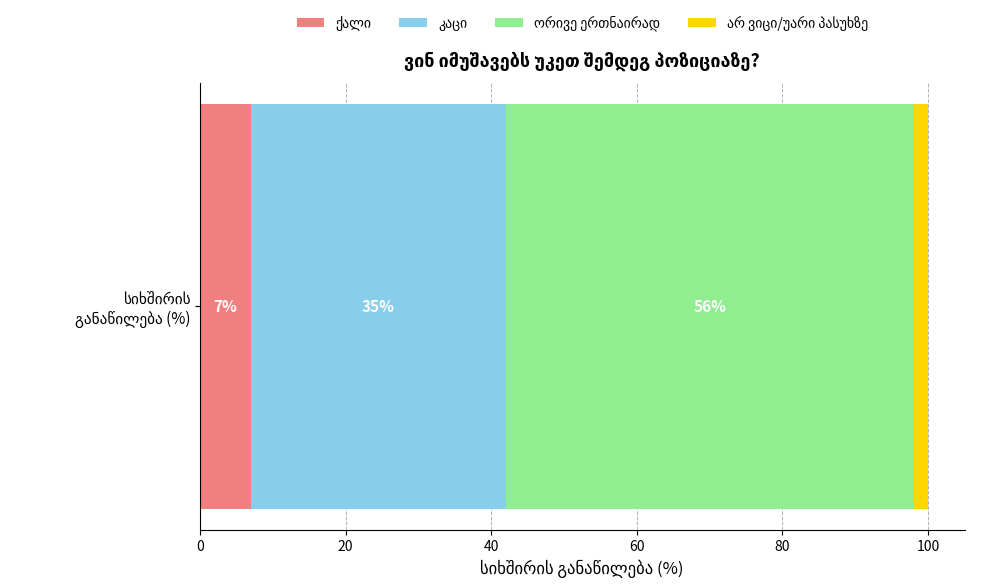

Reading right to left, what are all the values shown in this chart?

არ ვიცი/უარი პასუხზე=2	ორივე ერთნაირად=56	კაცი=35	ქალი=7